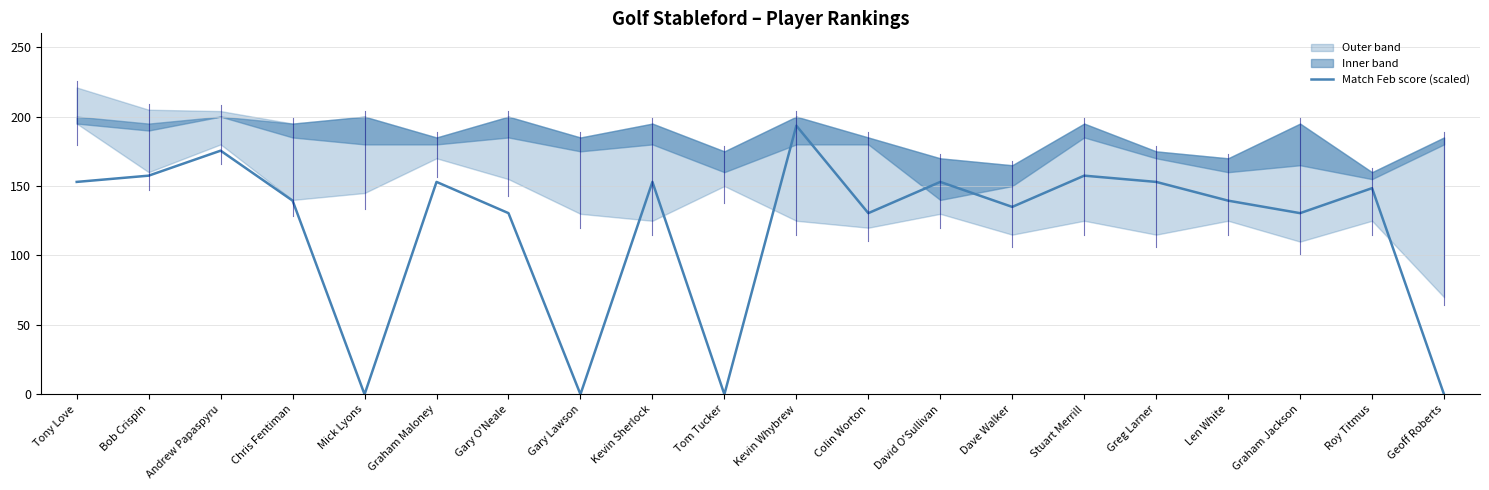

What is the difference between the maximum and second lowest values?

193.5